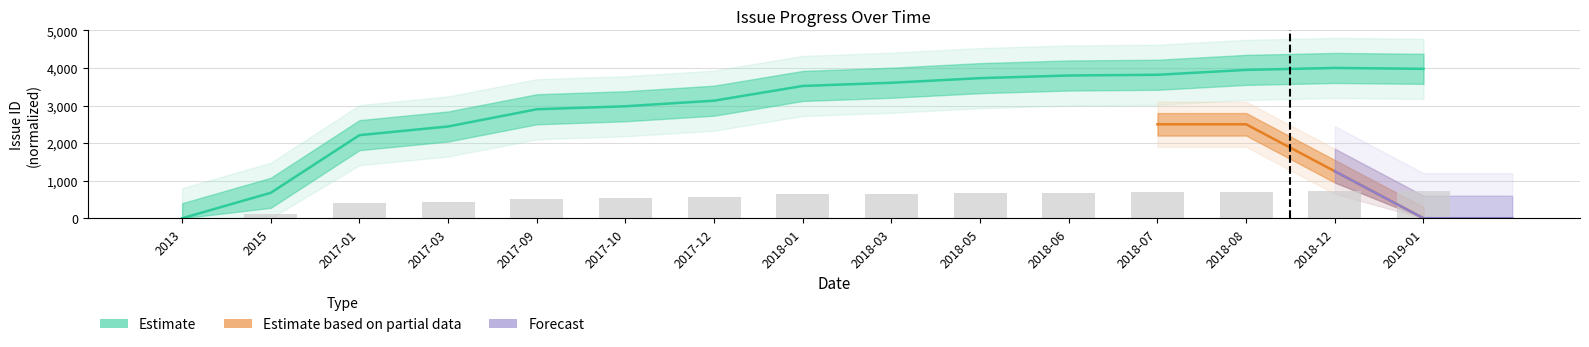

Reading left to right, transcribe all the data shown in this chart.

2013=0.0	2015=121.9	2017-01=398.0	2017-03=439.6	2017-09=522.1	2017-10=536.5	2017-12=563.3	2018-01=633.8	2018-03=649.1	2018-05=671.2	2018-06=683.9	2018-07=687.3	2018-08=710.7	2018-12=720.0	2019-01=715.8